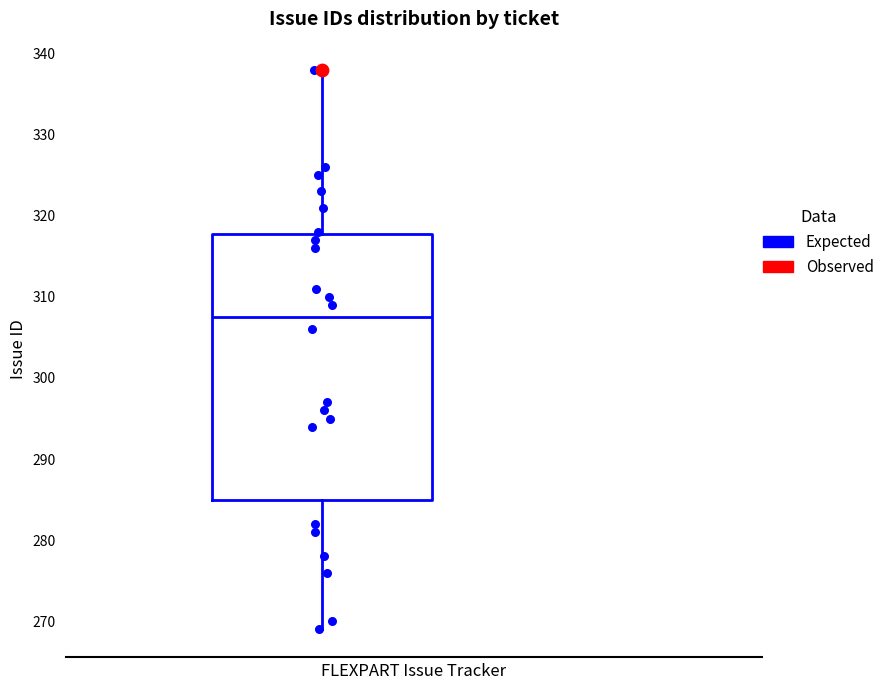

Read this box plot against the y-axis: the position of the median line, the range covered by the box, and the ends of both whiskers. The values are not printed on the chart, so give them approximately, as read against the axis.

median 308, box 285 to 318, whiskers 269 to 338